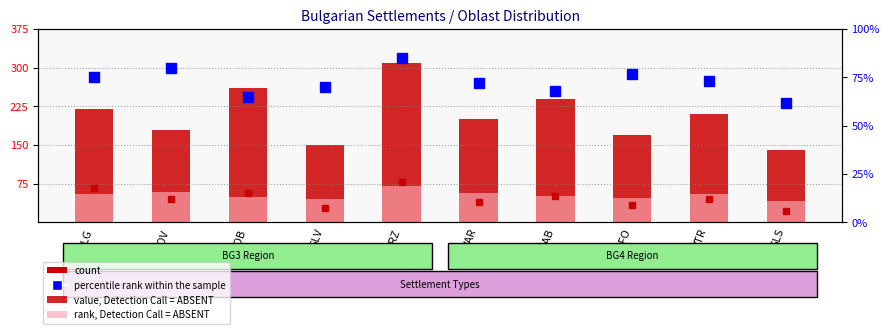

What are all the series names shown in the legend?

value, Detection Call = ABSENT, rank, Detection Call = ABSENT, percentile rank within the sample, count